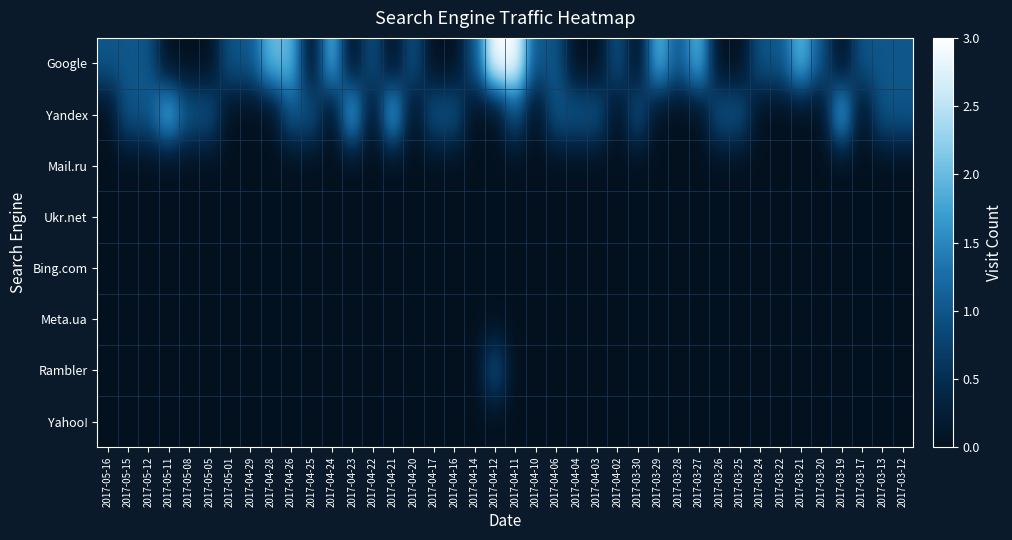

Which has a higher value, 2017-04-12 or 2017-04-24?

2017-04-12